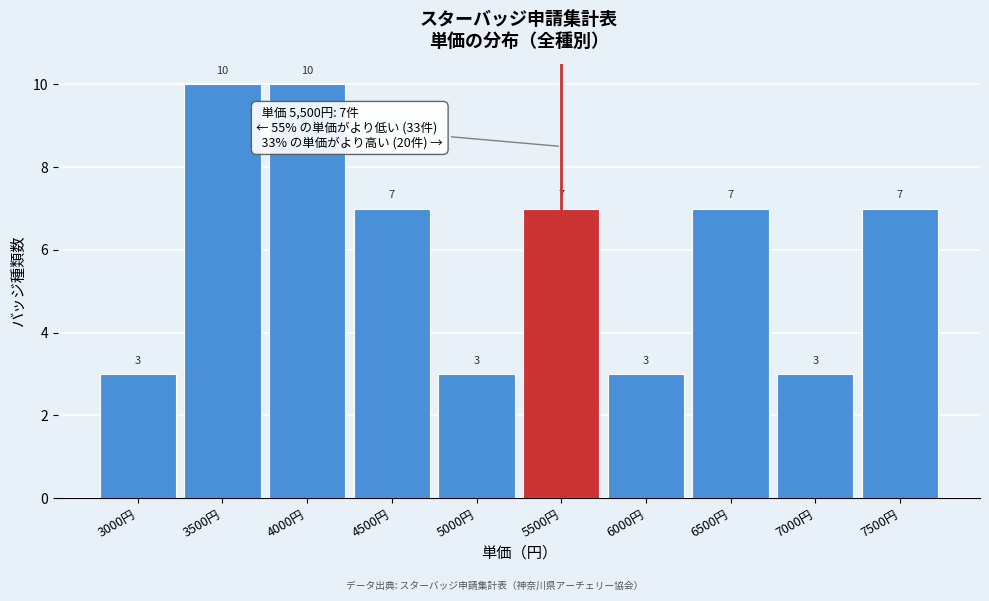

What is the height of the bar covering 6250 to 6750 on the x-axis?

7